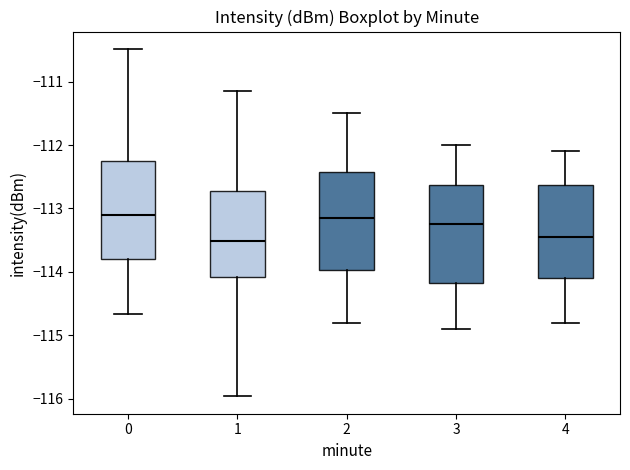

Reading left to right, transcribe this box plot: for each box, give where its median line is, the range the box spans, and where its two whiskers end, as read against the y-axis. The values are not printed on the chart, so give them approximately, as read against the axis.

0: median -113.1, box -113.8 to -112.3, whiskers -114.7 to -110.5
1: median -113.5, box -114.1 to -112.7, whiskers -116.0 to -111.2
2: median -113.1, box -114.0 to -112.4, whiskers -114.8 to -111.5
3: median -113.2, box -114.2 to -112.6, whiskers -114.9 to -112.0
4: median -113.4, box -114.1 to -112.6, whiskers -114.8 to -112.1